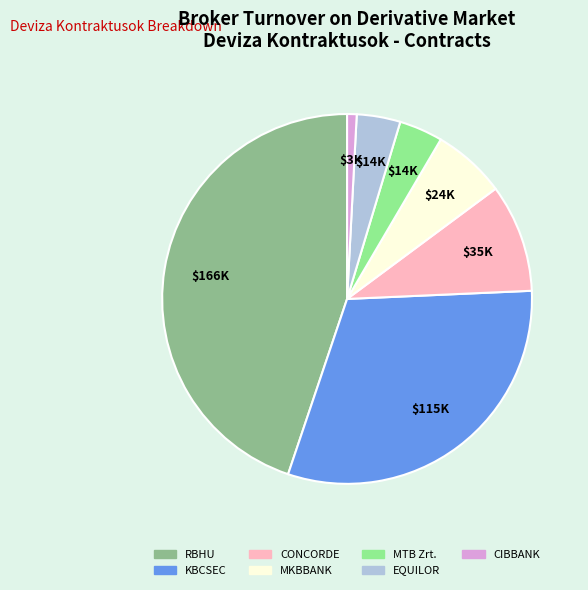

Is there any slice that represents more than half of the pie?

No